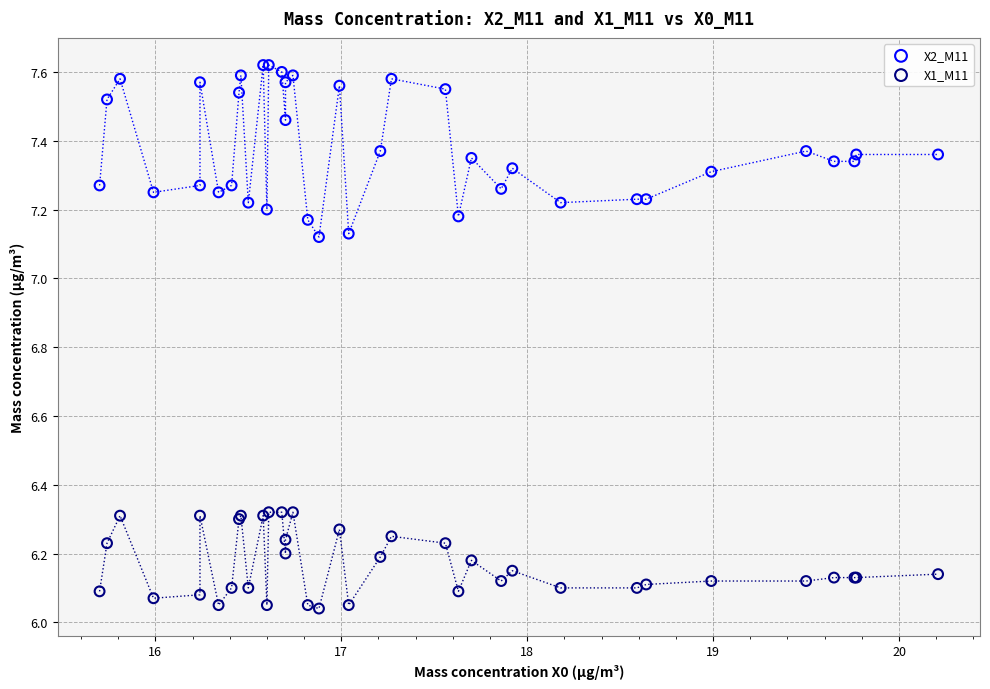

Which series contains the highest Y value?

X2_M11